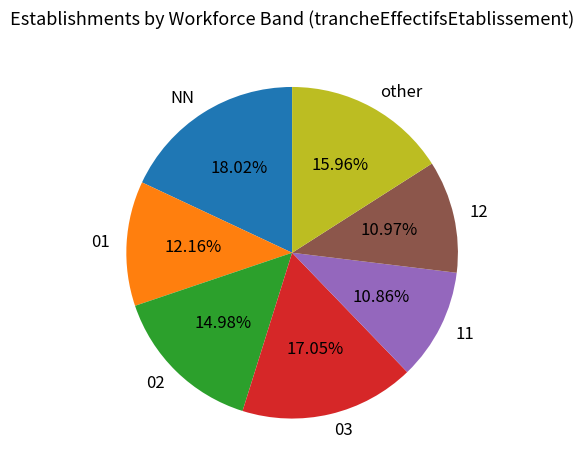

Approximately how many times larger is the value at NN compared to 12?

1.6